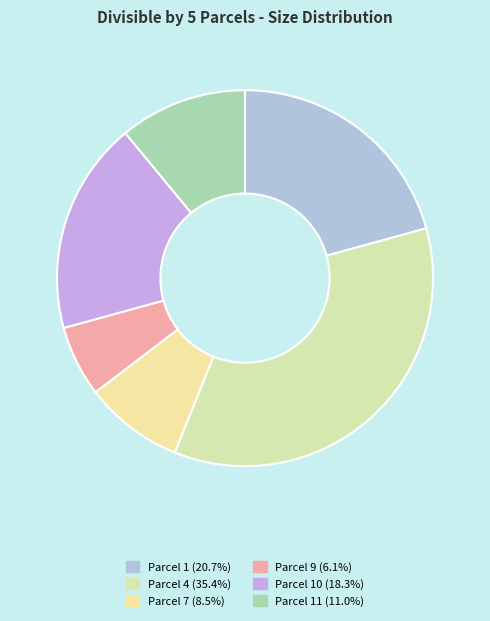

How many segments does this pie chart have?

6